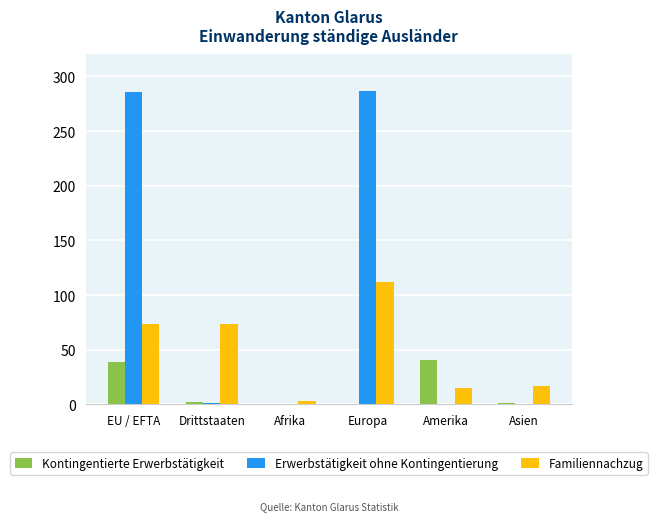

Count the number of categories in the chart.

6